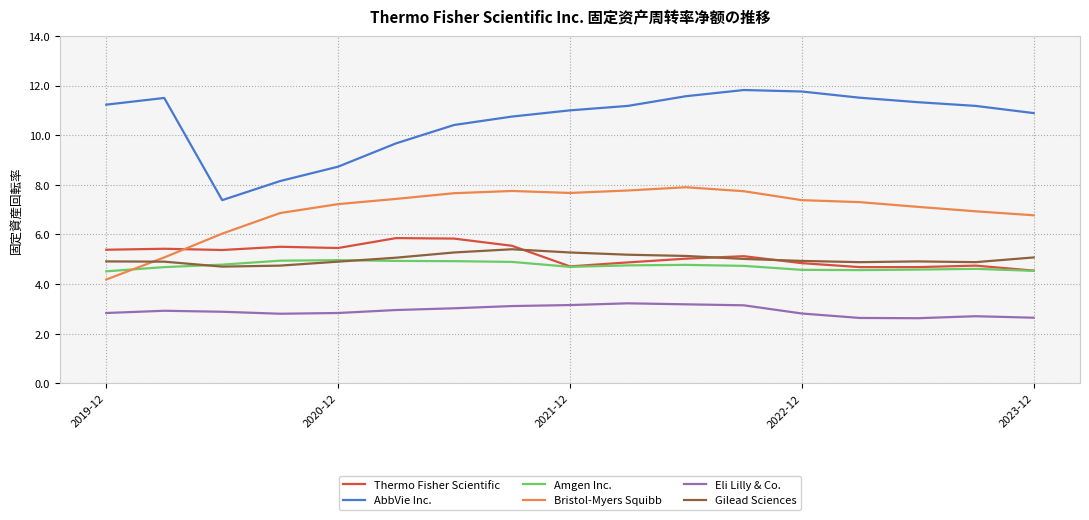

What is the smallest value displayed?

2.6